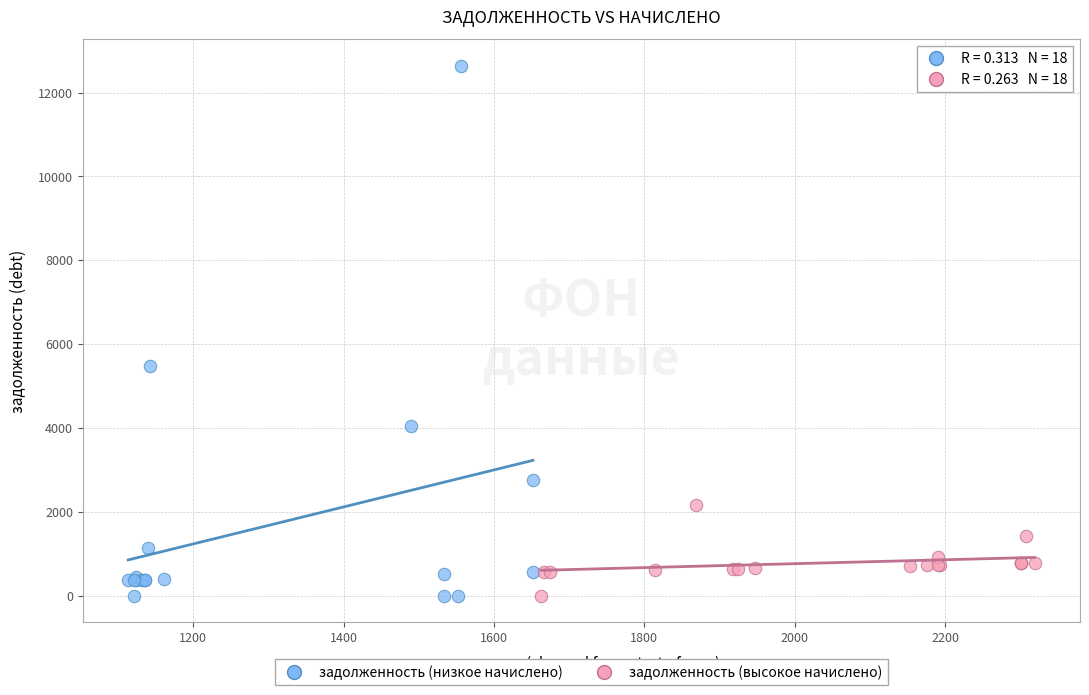

Which series contains the highest Y value?

задолженность (низкое начислено)